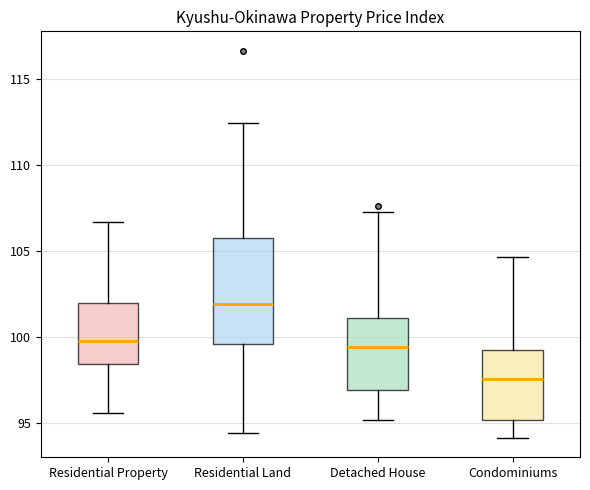

Reading left to right, transcribe this box plot: for each box, give where its median line is, the range the box spans, and where its two whiskers end, as read against the y-axis. The values are not printed on the chart, so give them approximately, as read against the axis.

Residential Property: median 100.0, box 98.5 to 102.0, whiskers 95.5 to 106.5
Residential Land: median 102.0, box 99.5 to 105.5, whiskers 94.5 to 112.5
Detached House: median 99.5, box 97.0 to 101.0, whiskers 95.0 to 107.5
Condominiums: median 97.5, box 95.0 to 99.0, whiskers 94.0 to 104.5